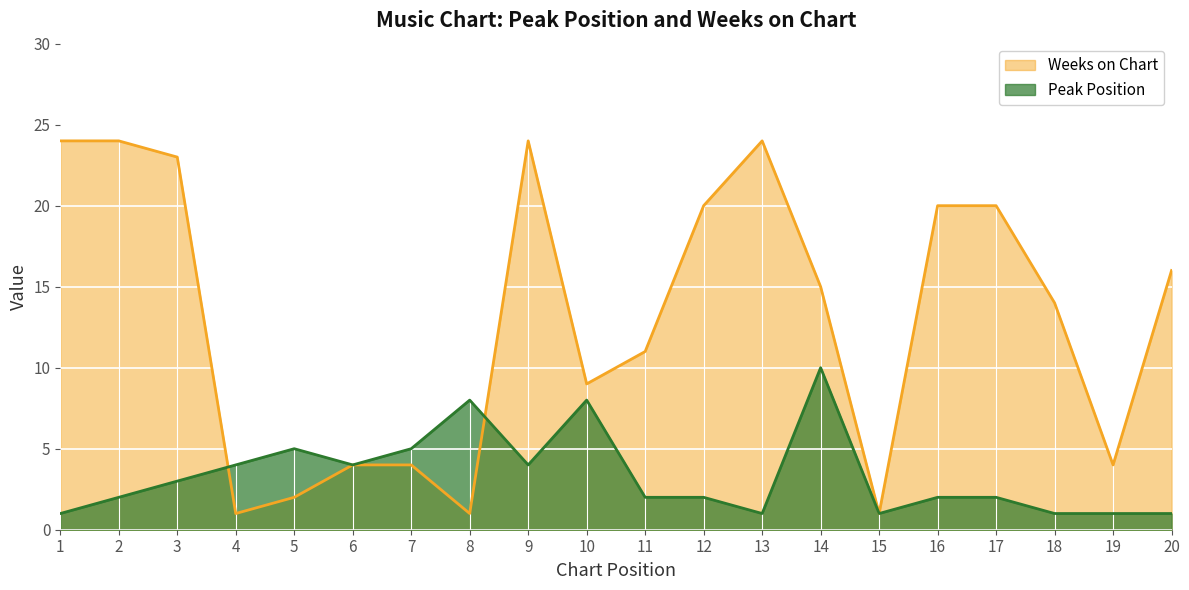

Rank the series by their maximum value, from highest to lowest.

Weeks on Chart, Peak Position